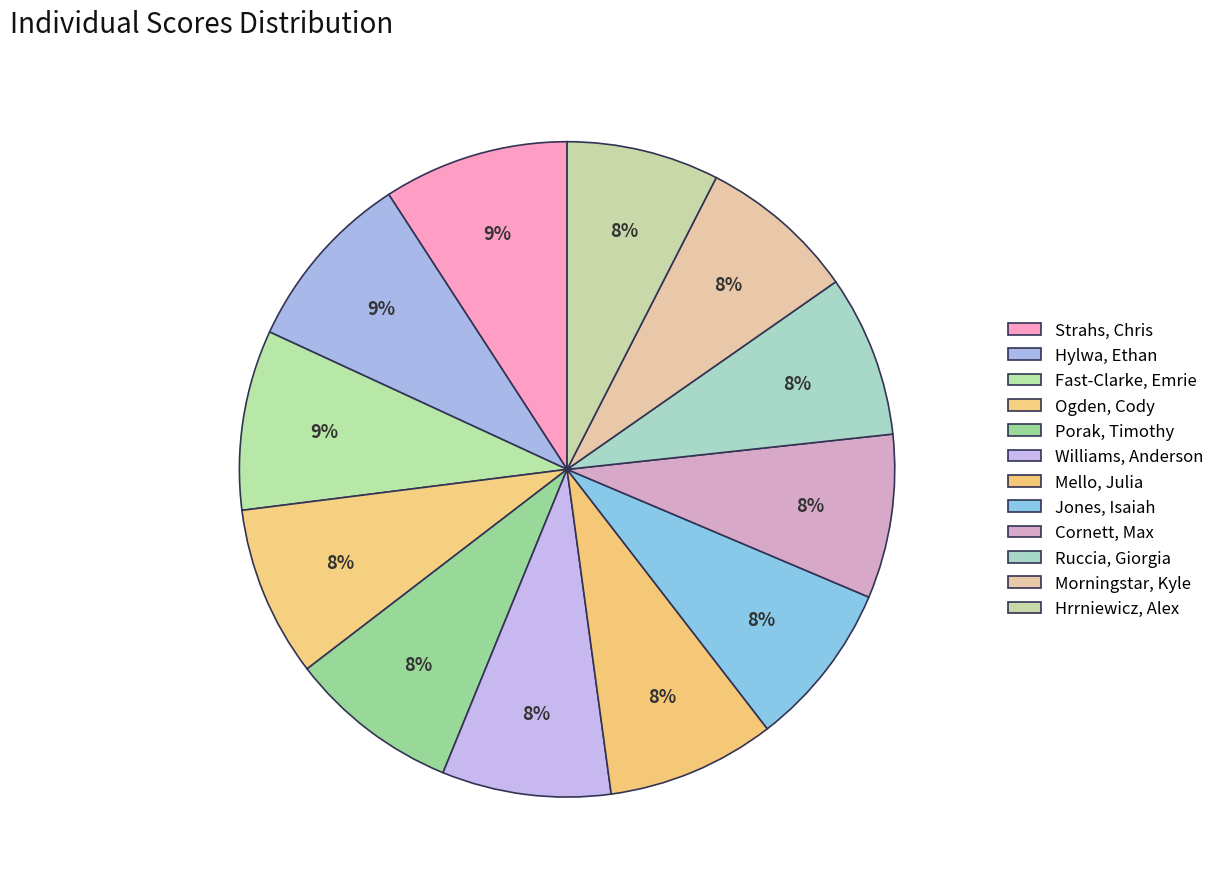

Combined, what portion of the pie is Jones, Isaiah and Strahs, Chris?

17.3%